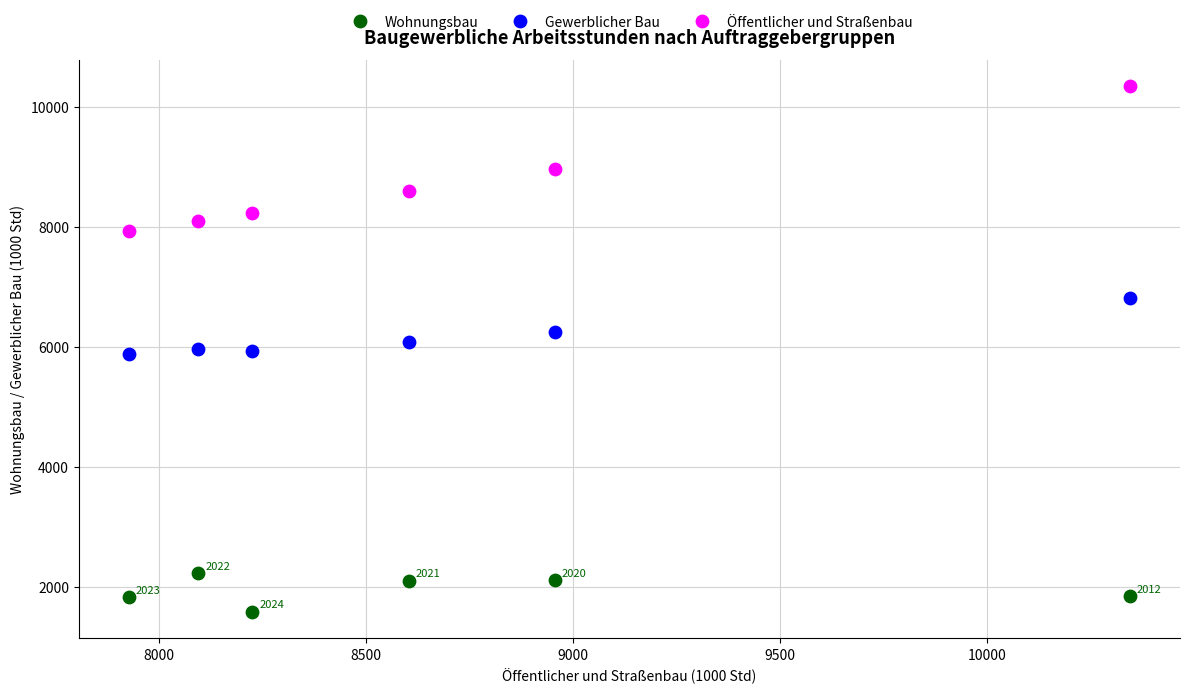

Across all data points, what is the range of Y values (max minus min)?

8759.6